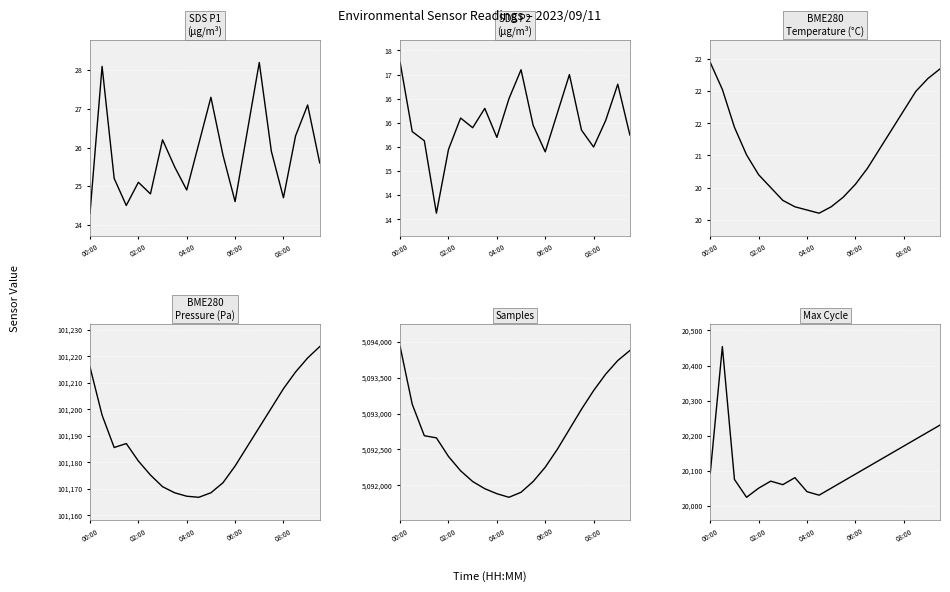

Which series has the largest total across all categories?

Samples